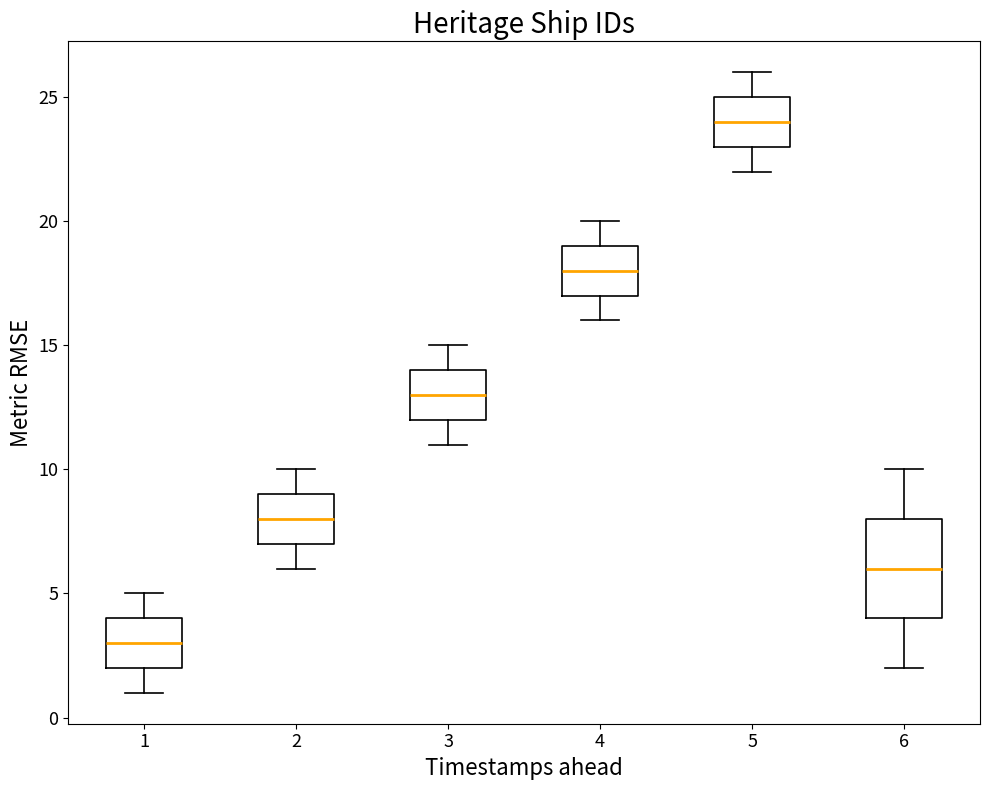

Comparing the boxes themselves (not the whiskers), which one is the tallest?

6